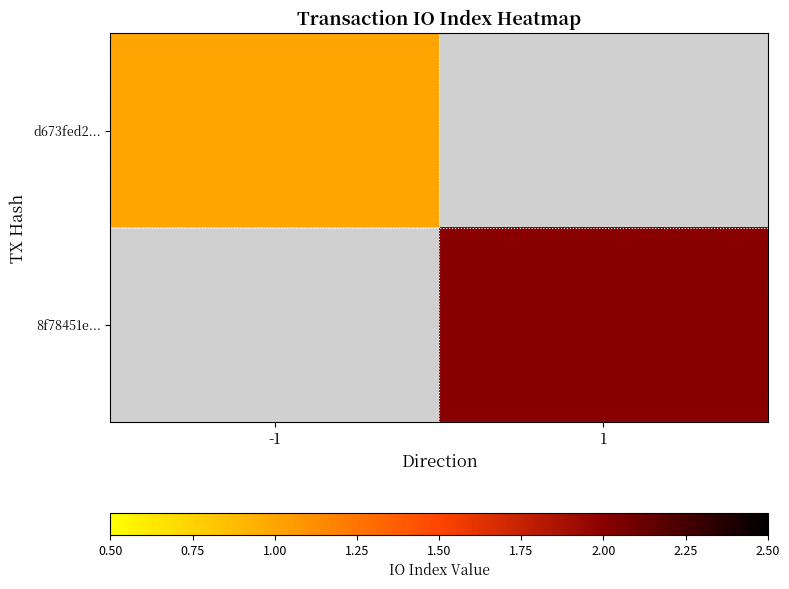

How many data points does each series have?

2